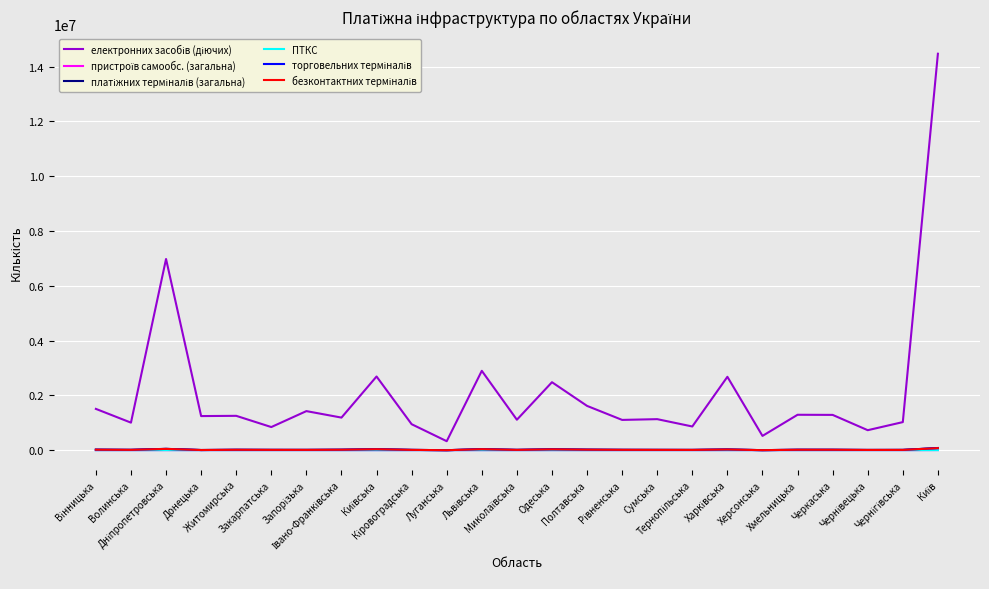

How many lines are shown in the chart?

6